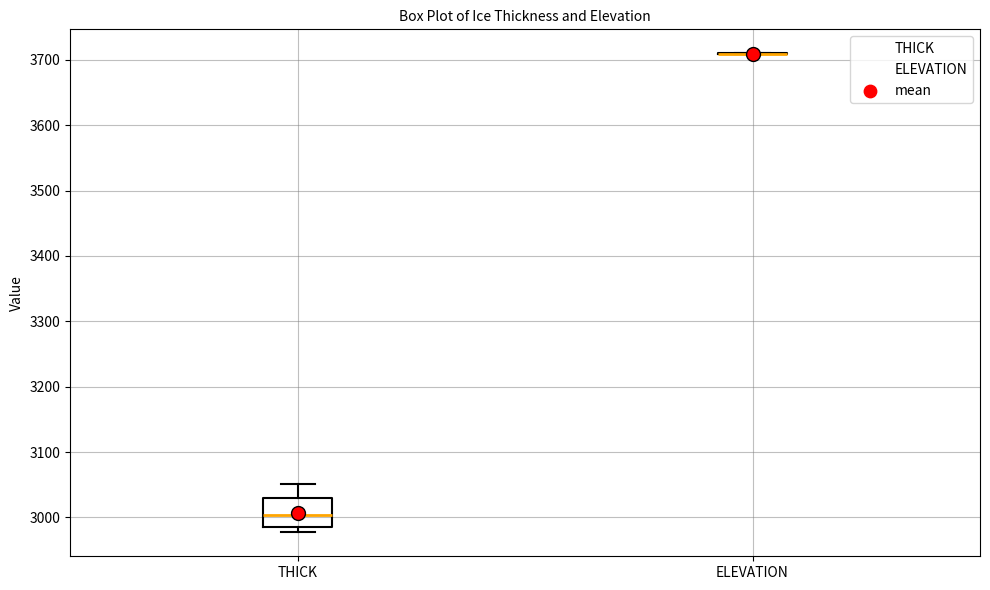

Where is the lower edge of the box for THICK on the y-axis? The values are not printed on the chart, so give them approximately, as read against the axis.

2990